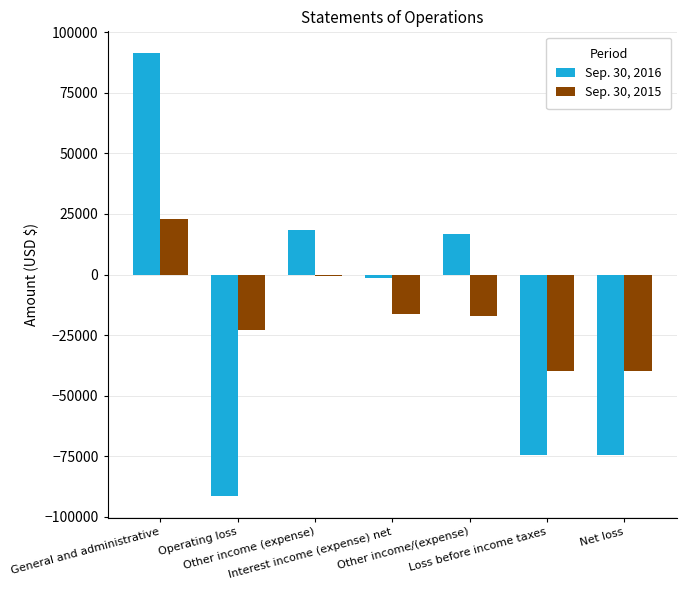

How many positive values does the Sep. 30, 2016 series have?

3